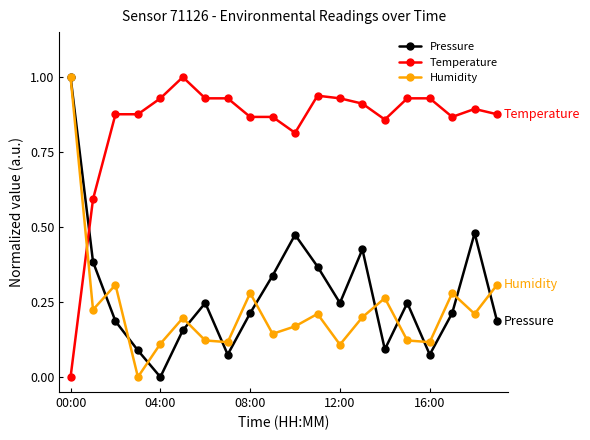

How many positive values does the Temperature series have?

19